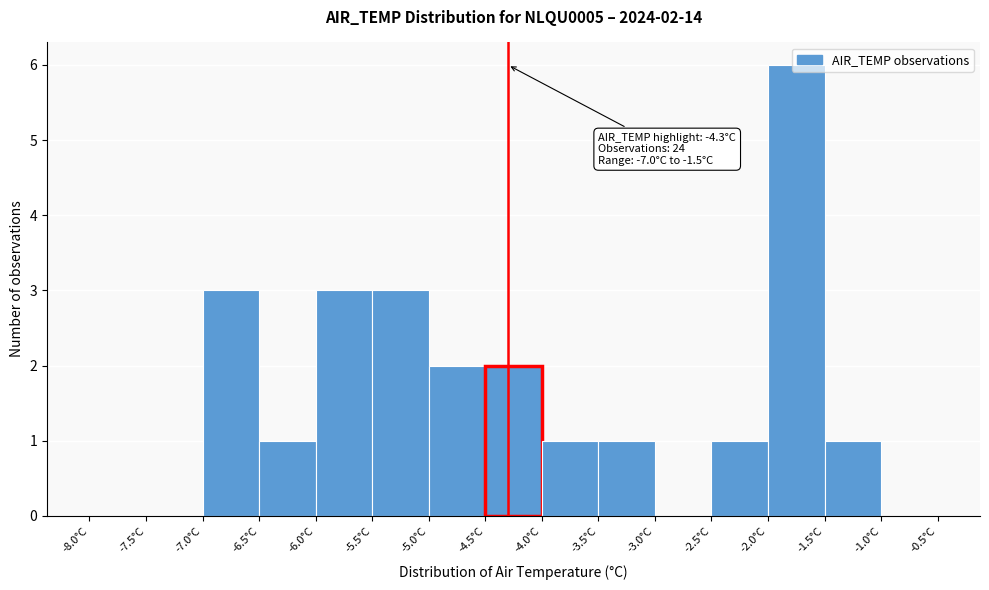

Which range on the x-axis has the tallest bar?

-2.0 to -1.5